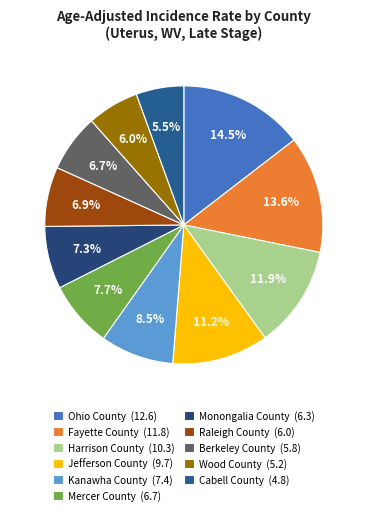

How many segments does this pie chart have?

11